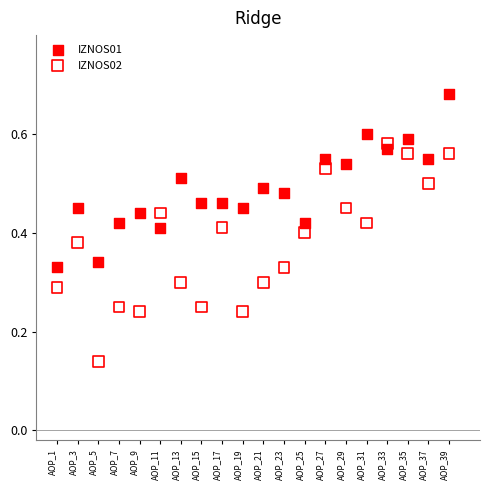

Which series has the widest spread of Y values?

IZNOS02